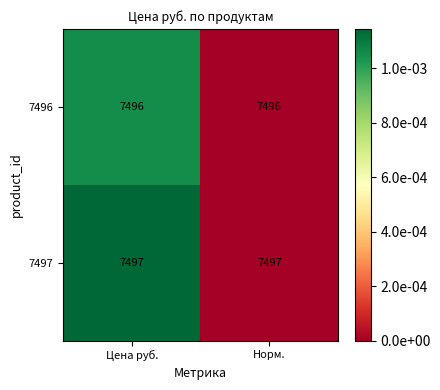

What is the maximum value shown in the chart?

7497